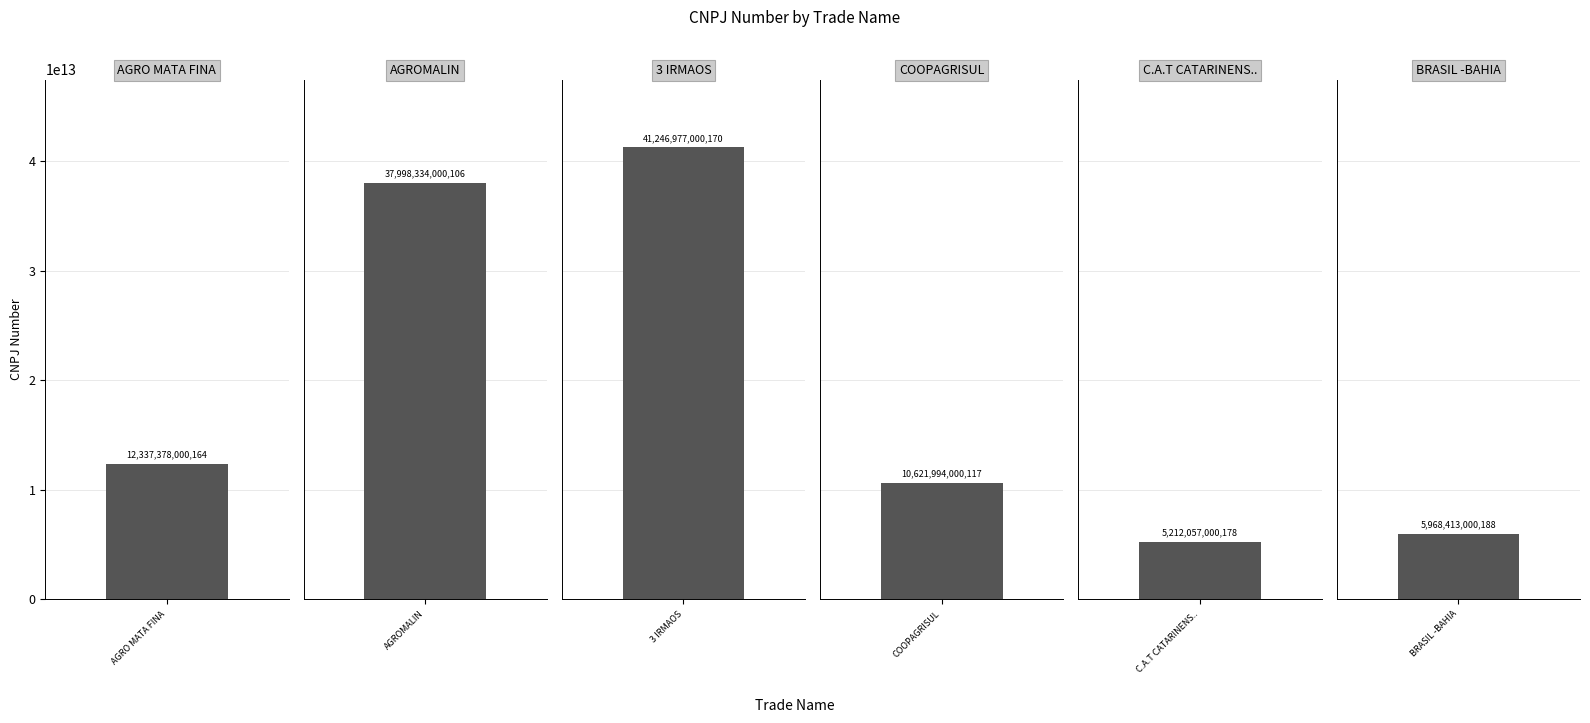

Approximately how many times larger is the value at 3 IRMAOS compared to AGRO MATA FINA?

3.3